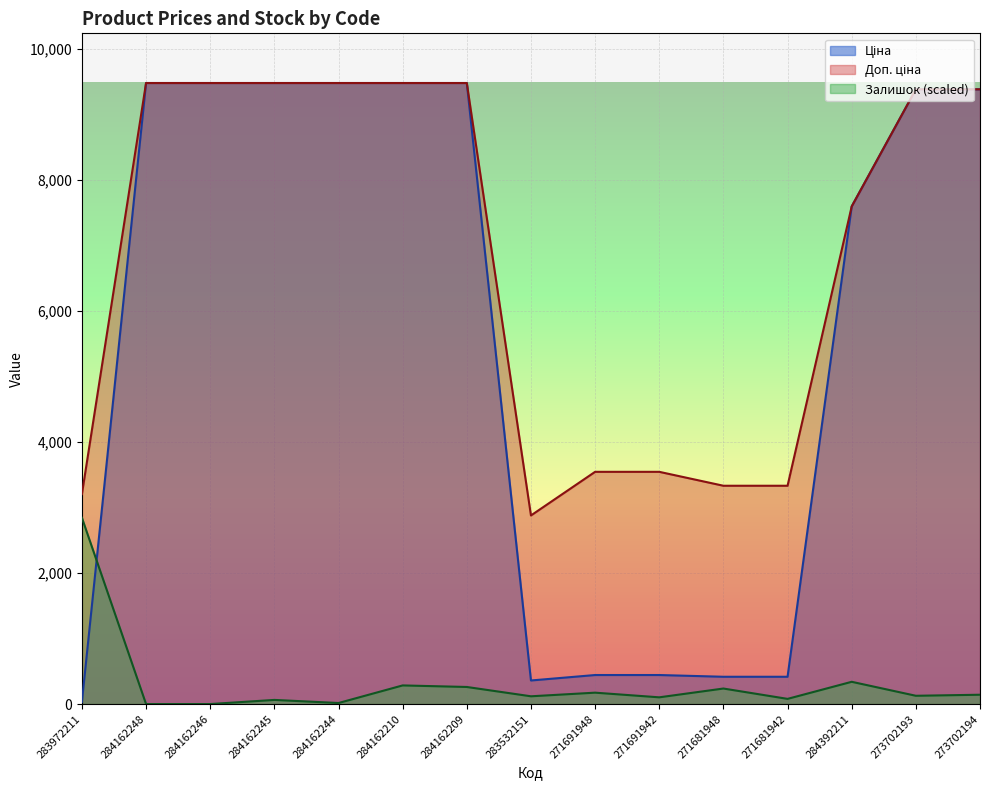

At which category is the sum across all series the highest?

284162210